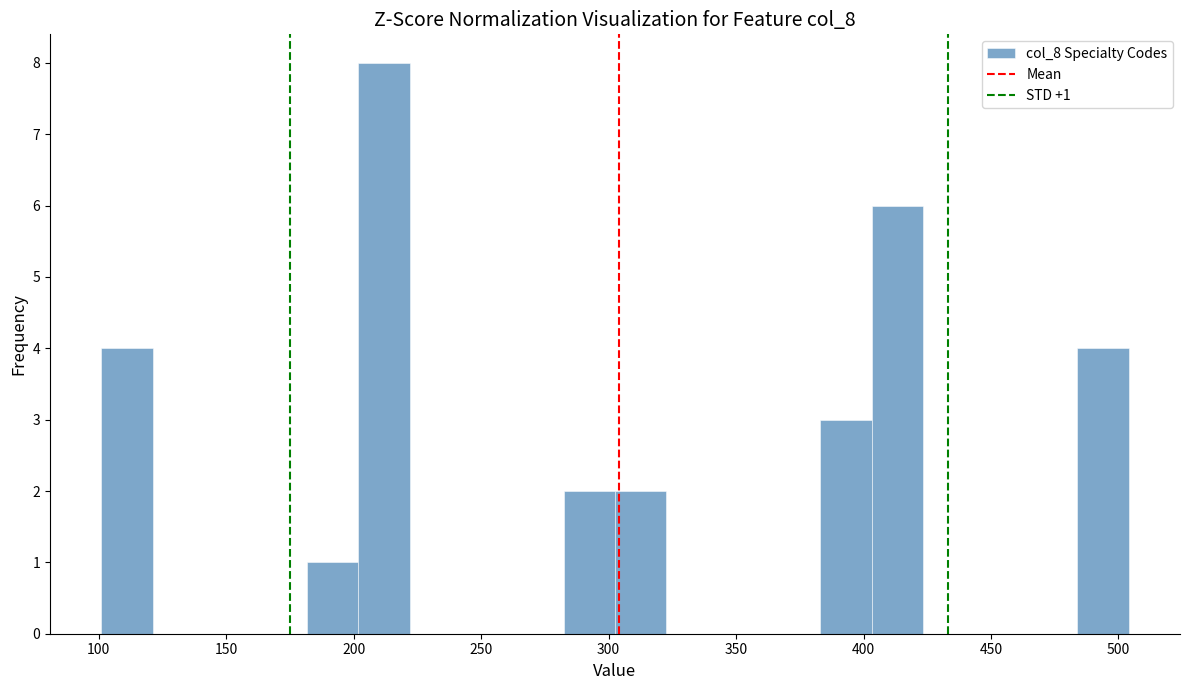

Which range on the x-axis has the tallest bar?

200 to 220